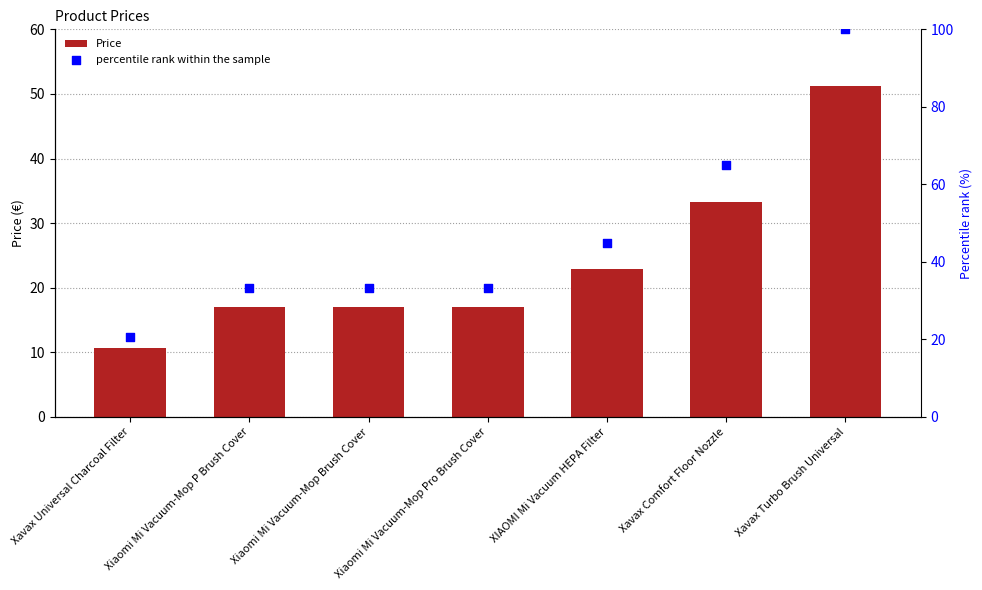

Which series reaches the minimum Y coordinate?

Price